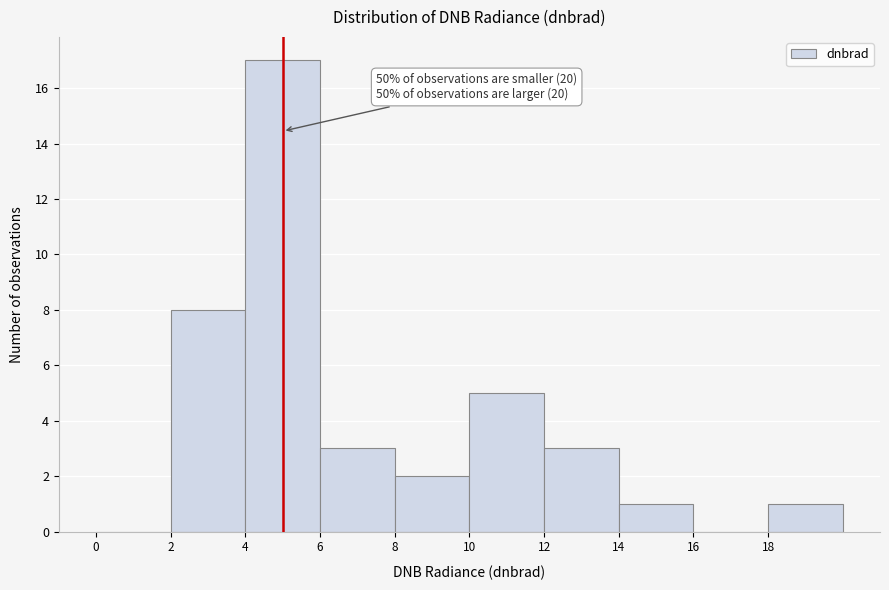

Which range on the x-axis has the tallest bar?

4 to 6